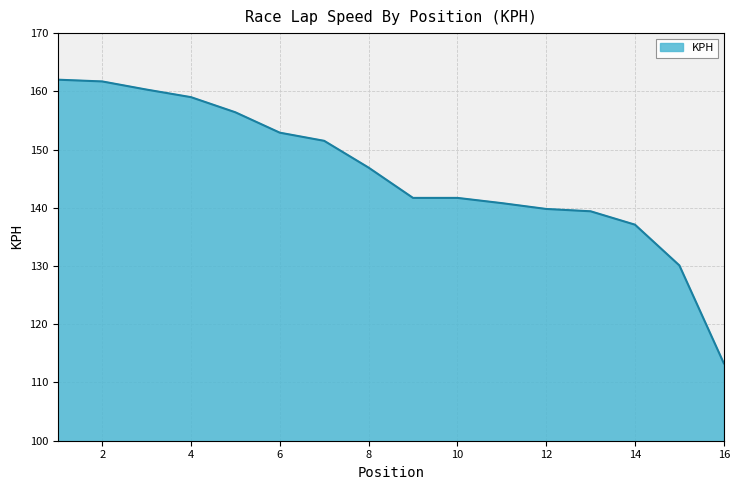

What is the minimum value shown in the chart?

113.3